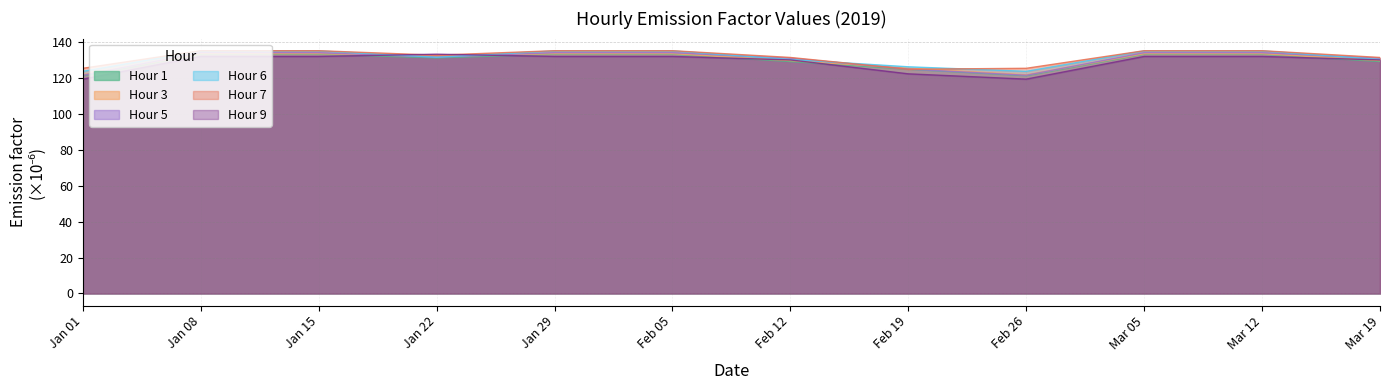

Between Jan 29 and Feb 19, which series saw the biggest shift?

Hour 7